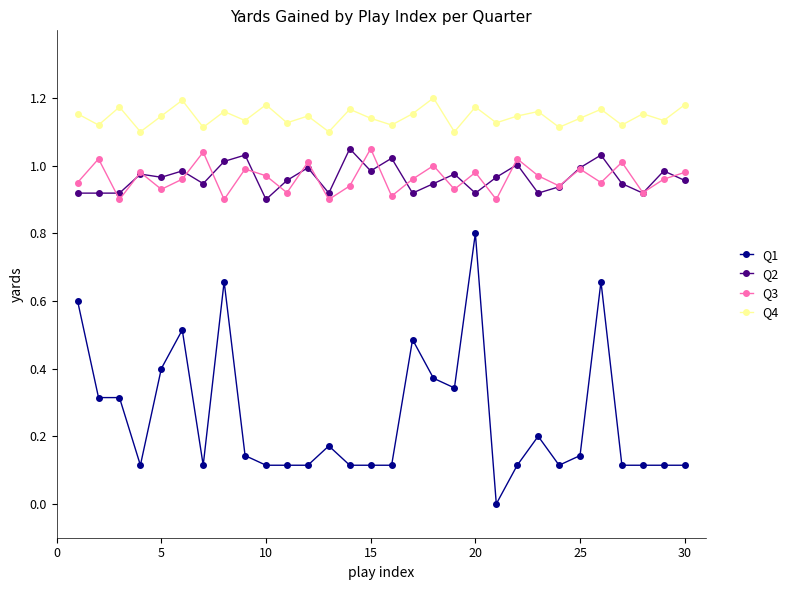

True or false: Q3 and Q1 intersect in this chart.

False